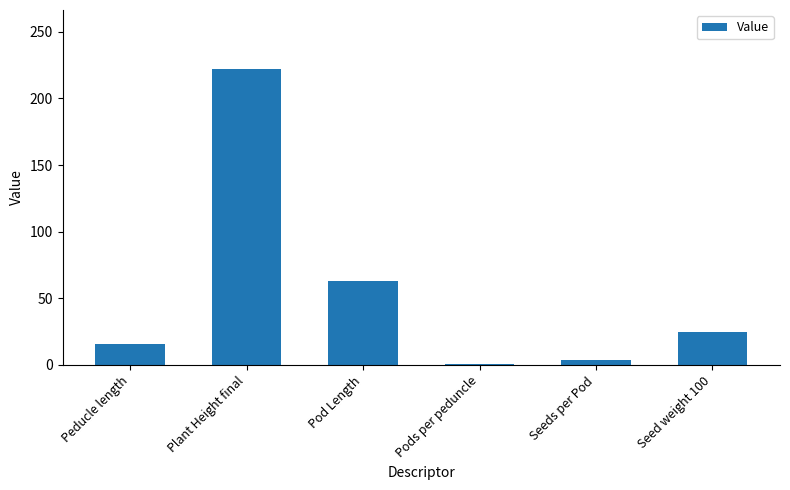

Reading left to right, extract all data points from this chart.

Peducle length=16.0	Plant Height final=222.0	Pod Length=63.0	Pods per peduncle=1.0	Seeds per Pod=4.0	Seed weight 100=24.5